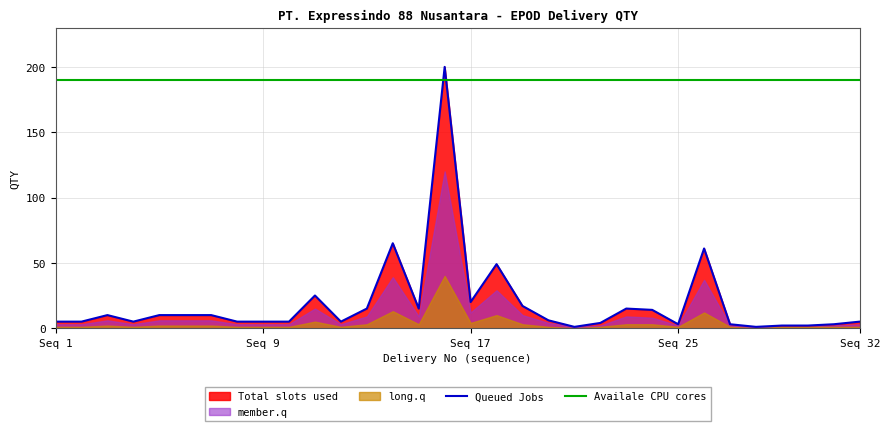

Which has a higher value, 20 or 18?

18